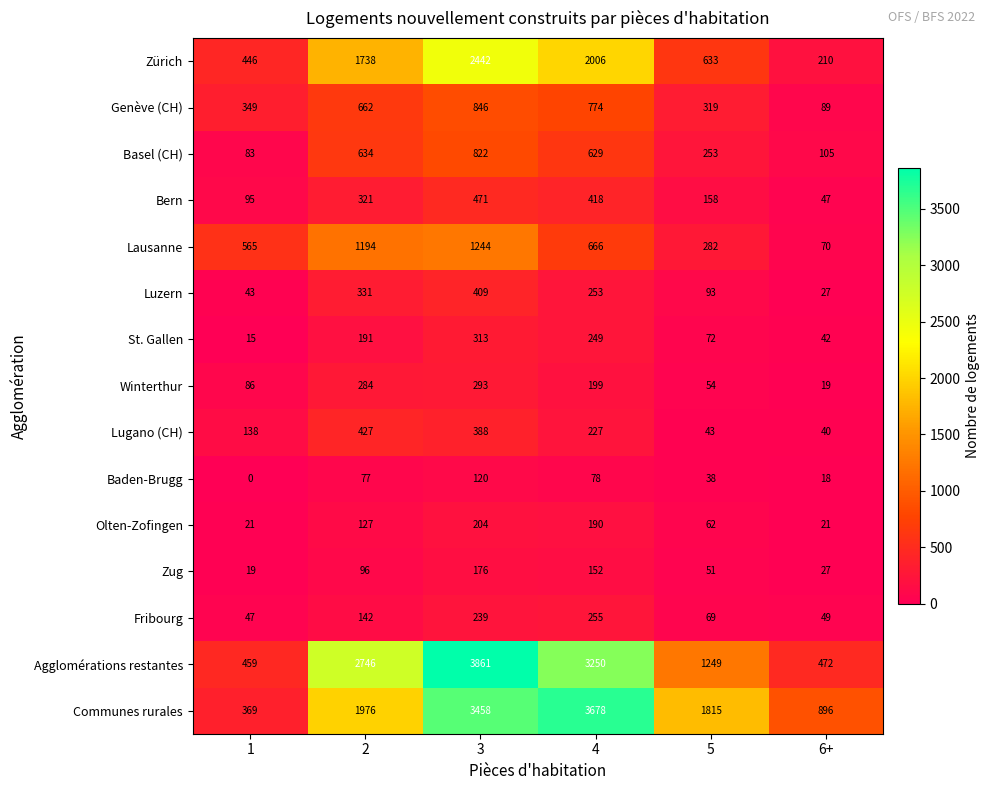

What is the minimum value for Winterthur?

19